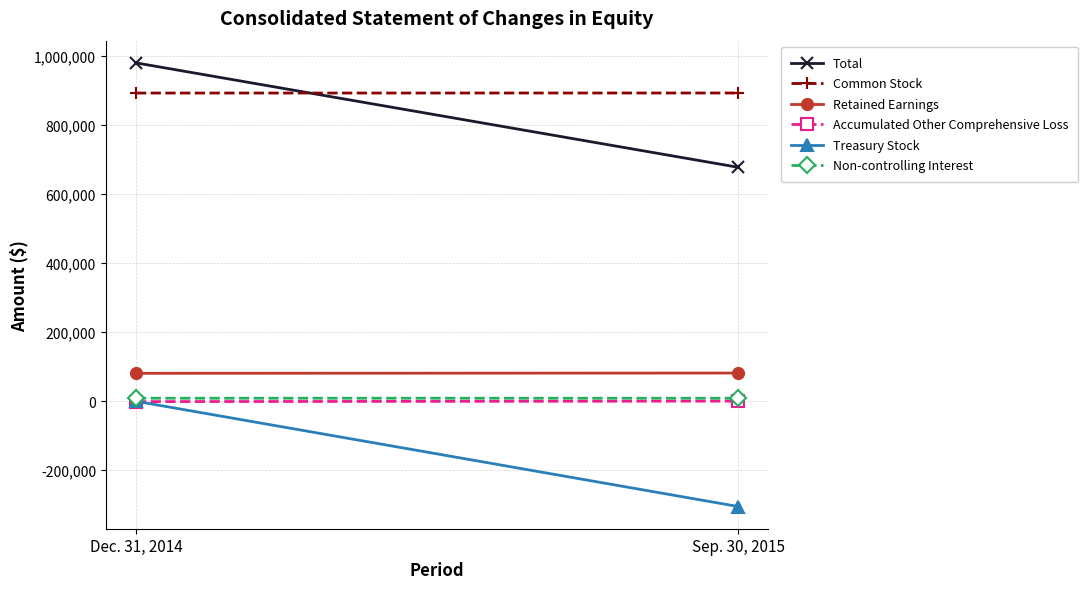

Reading left to right, what are all the values shown in this chart?

Total: Dec. 31, 2014=979701	Sep. 30, 2015=677162
Common Stock: Dec. 31, 2014=892237	Sep. 30, 2015=892387
Retained Earnings: Dec. 31, 2014=80582	Sep. 30, 2015=81392
Accumulated Other Comprehensive Loss: Dec. 31, 2014=-1325	Sep. 30, 2015=139
Treasury Stock: Dec. 31, 2014=-285	Sep. 30, 2015=-305209
Non-controlling Interest: Dec. 31, 2014=8492	Sep. 30, 2015=8453